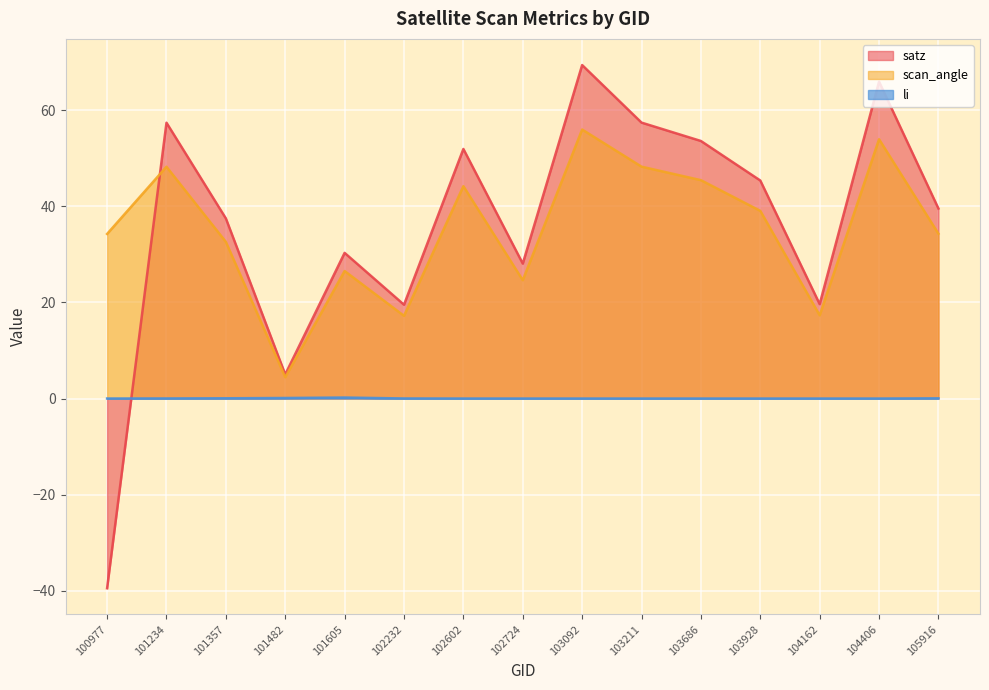

True or false: scan_angle has a value of 29.9 at 104162.

False